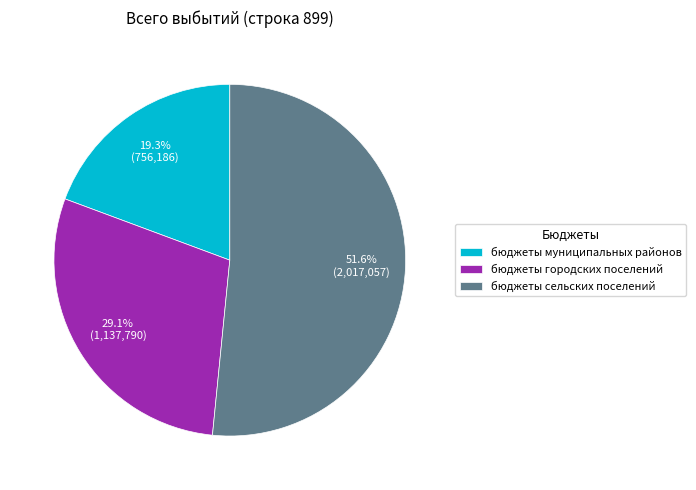

To the nearest percent, what portion does бюджеты муниципальных районов represent?

19%